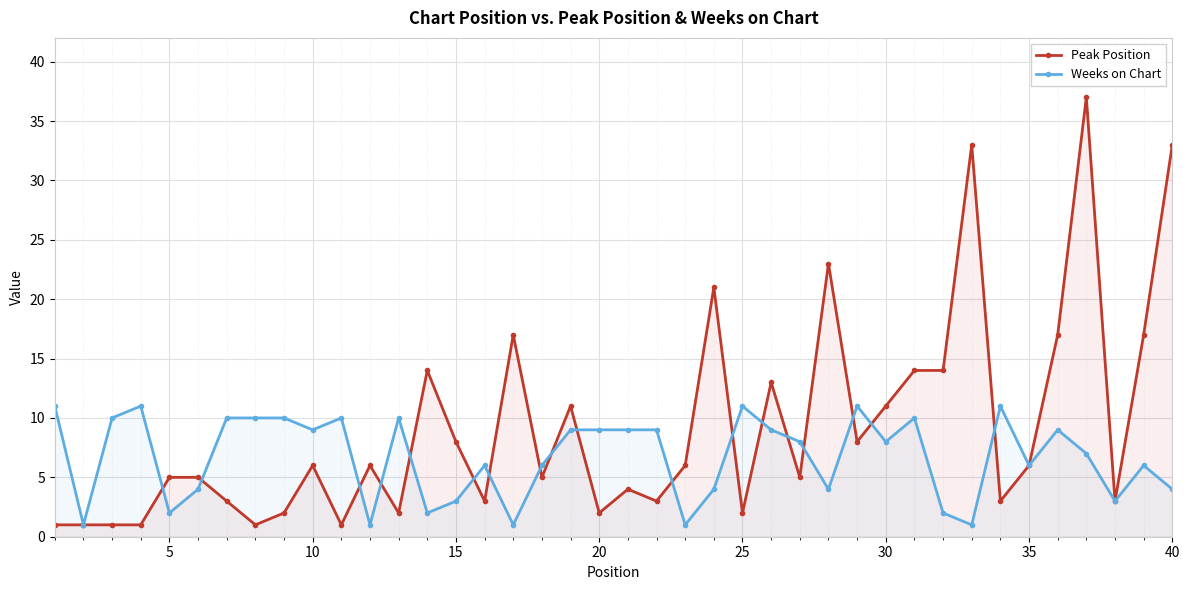

Which series has the widest spread of values?

Peak Position